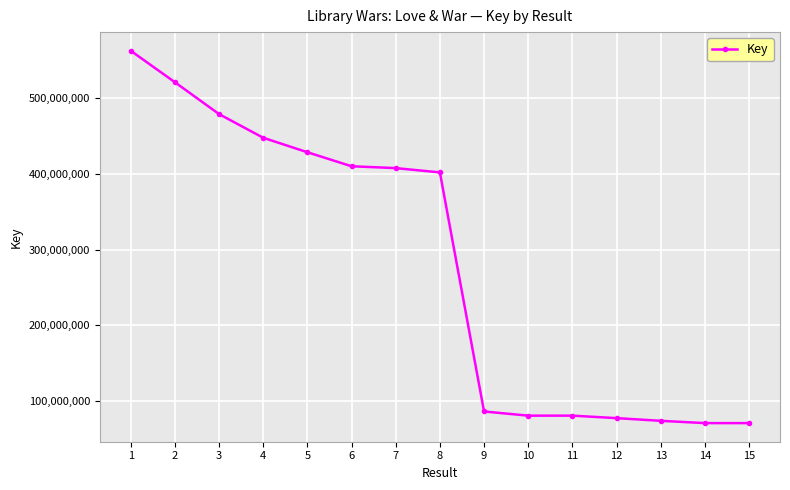

Which has a higher value, 12 or 5?

5